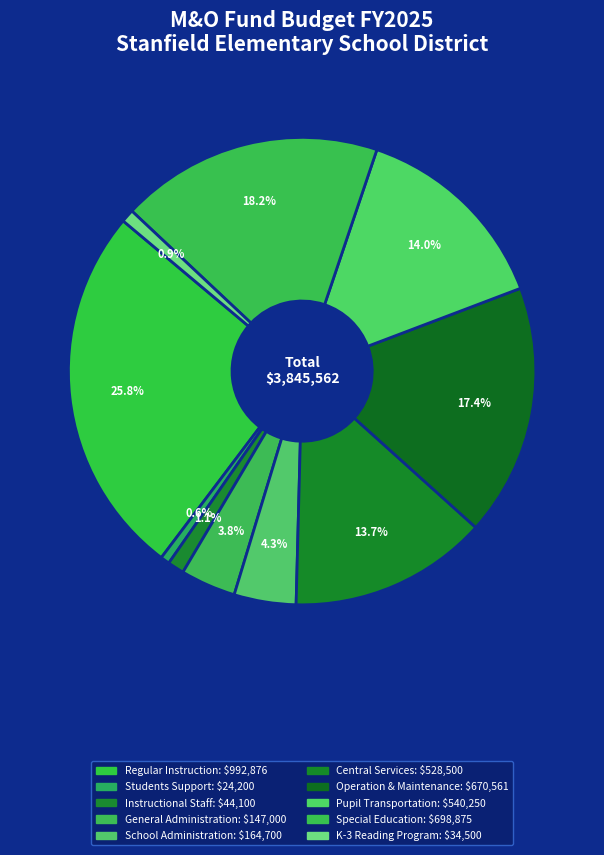

Between Instructional Staff and Students Support, which is larger?

Instructional Staff